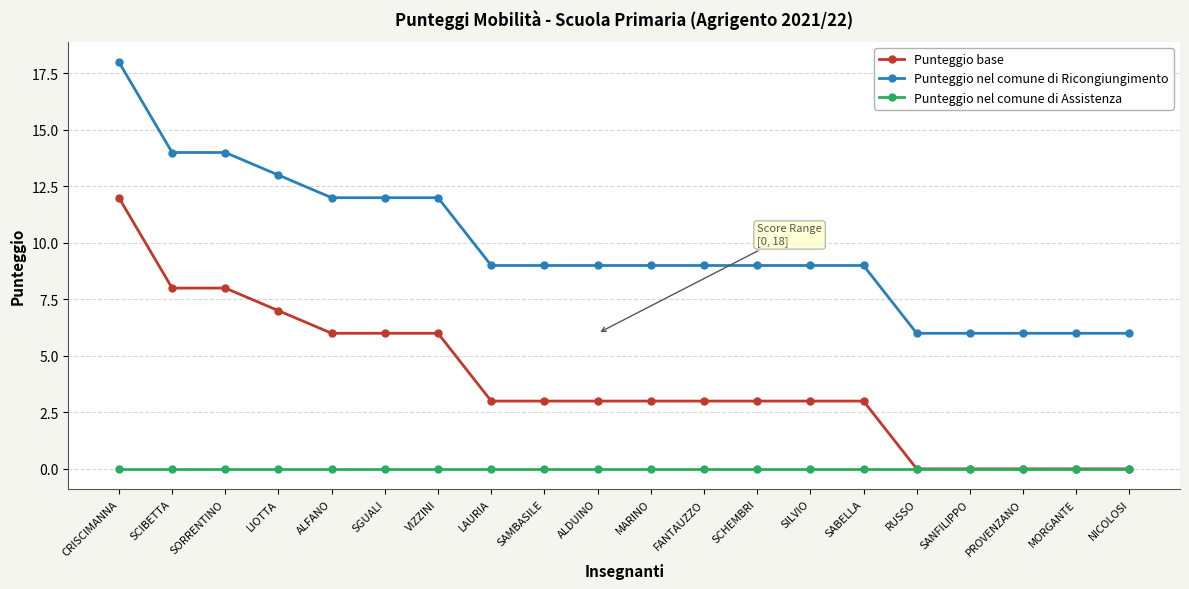

What is the spread (max minus min) of values at MARINO?

9